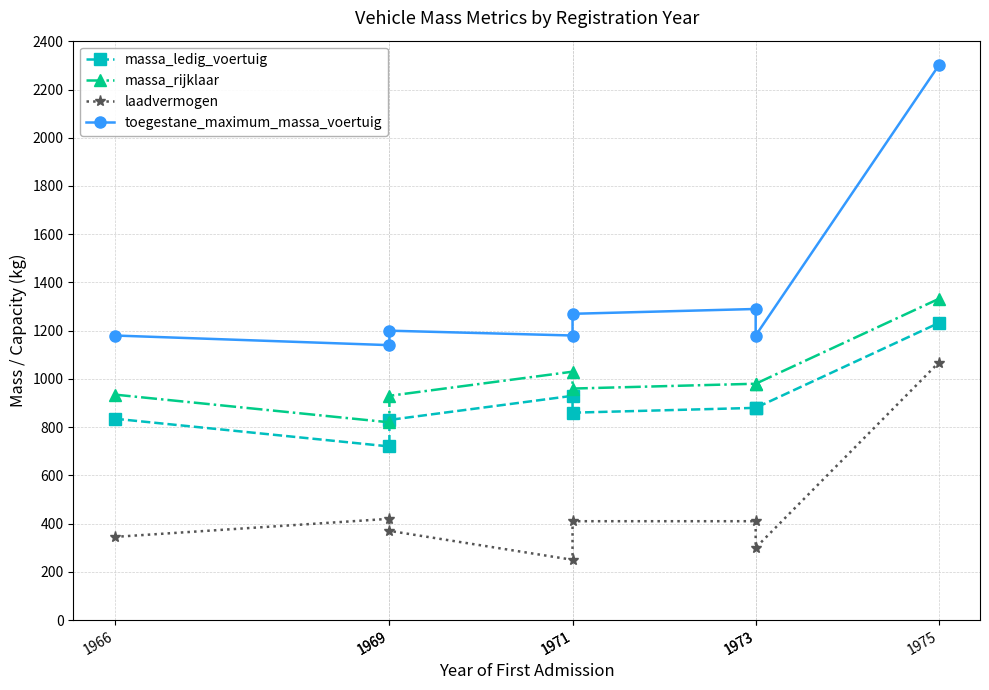

What is the difference between the massa_ledig_voertuig values at 1966 and 1975?

397